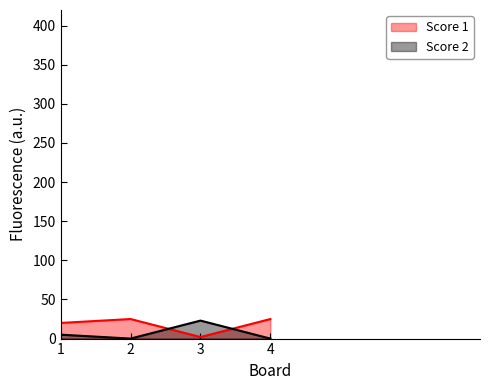

What is the average value of the Score 1 series?

18